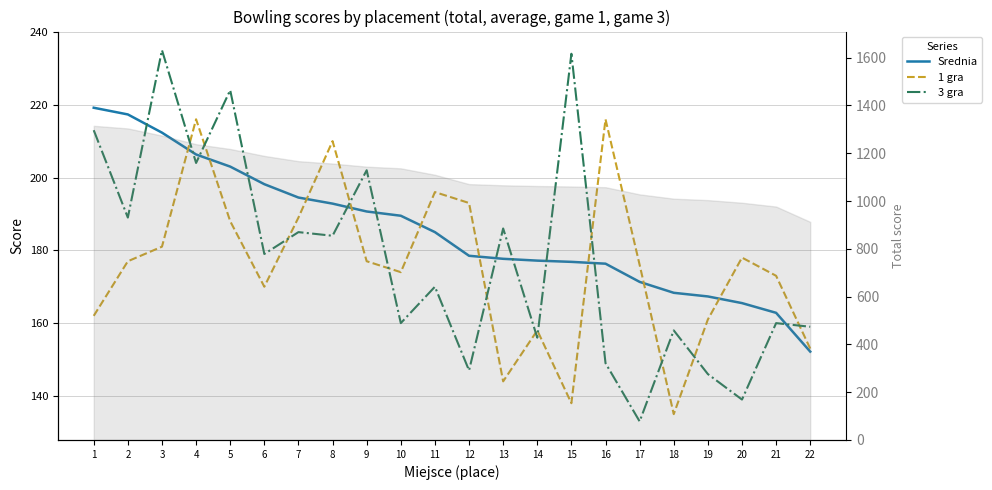

Where do Srednia and 3 gra first cross each other?

2 and 3